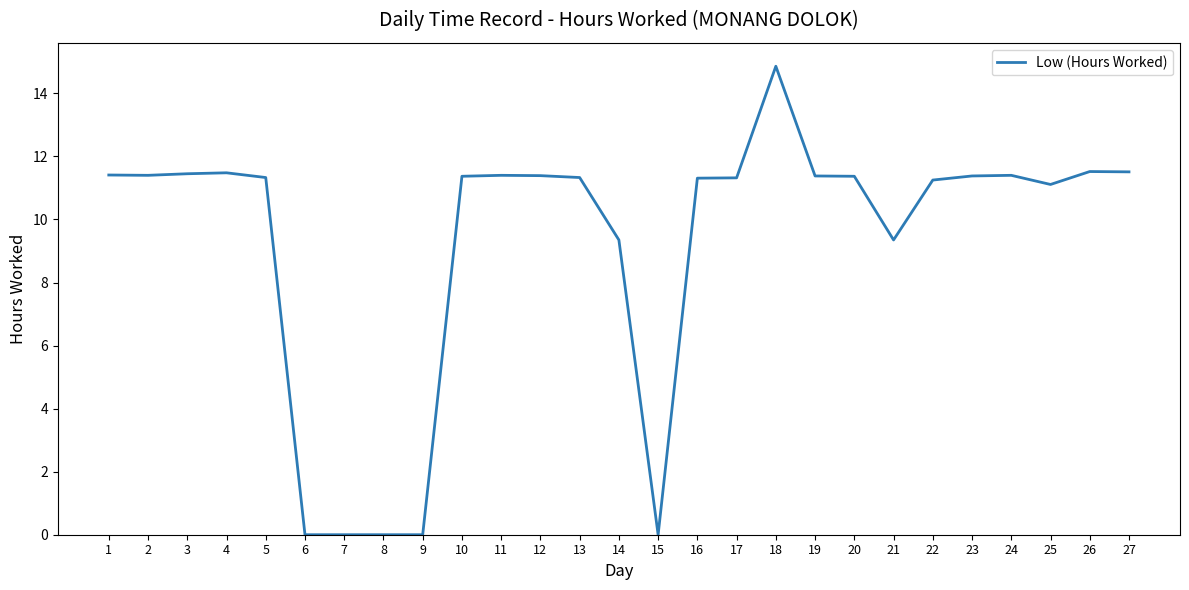

What is the sum of the values at 7 and 17?

11.3